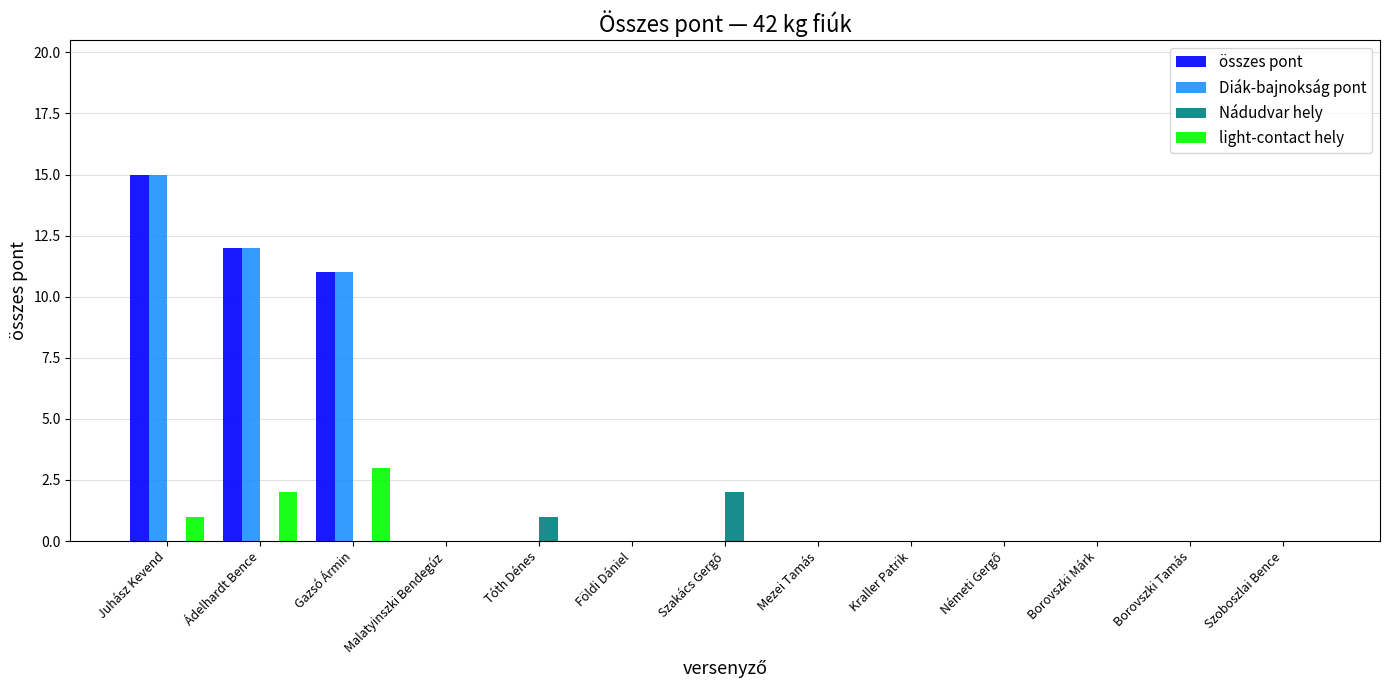

Reading right to left, list all the values displayed in this chart.

összes pont: 0	0	0	0	0	0	0	0	0	0	11	12	15
Diák-bajnokság pont: 0	0	0	0	0	0	0	0	0	0	11	12	15
Nádudvar hely: 0	0	0	0	0	0	2	0	1	0	0	0	0
light-contact hely: 0	0	0	0	0	0	0	0	0	0	3	2	1